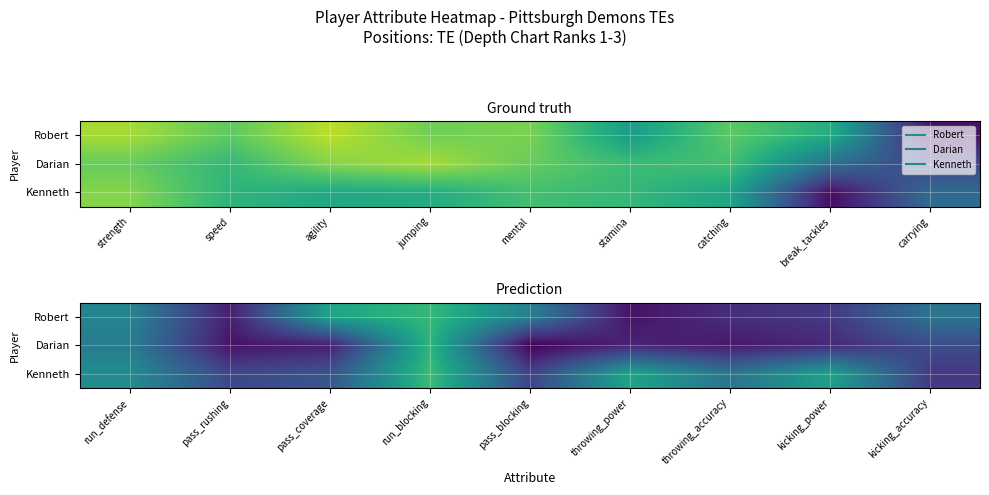

Is it true that Darian equals 14 at run_blocking?

False